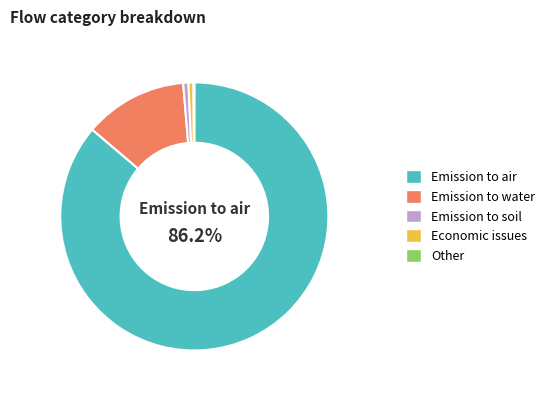

Which slice is the largest?

Emission to air